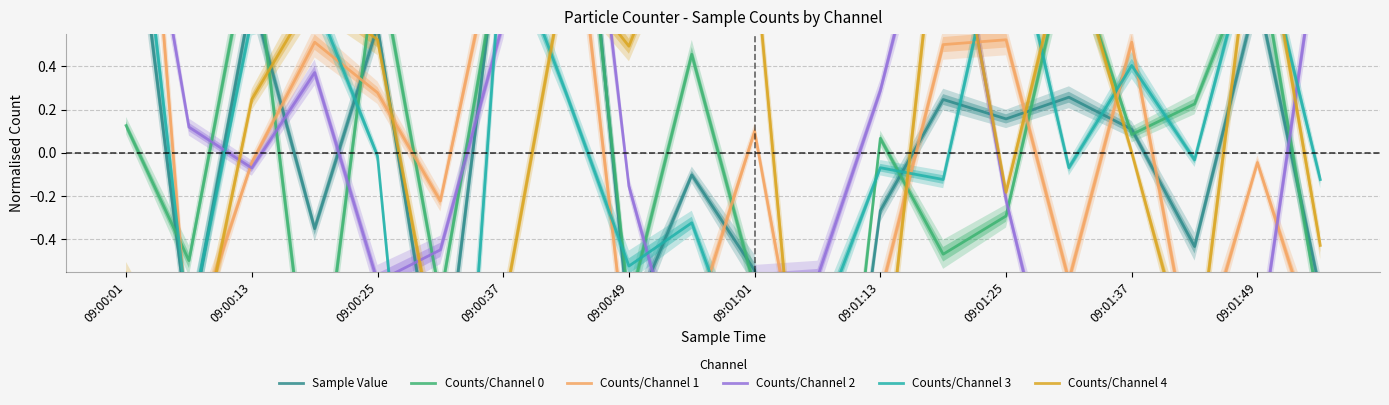

Does the chart display data point markers on the line(s)?

No